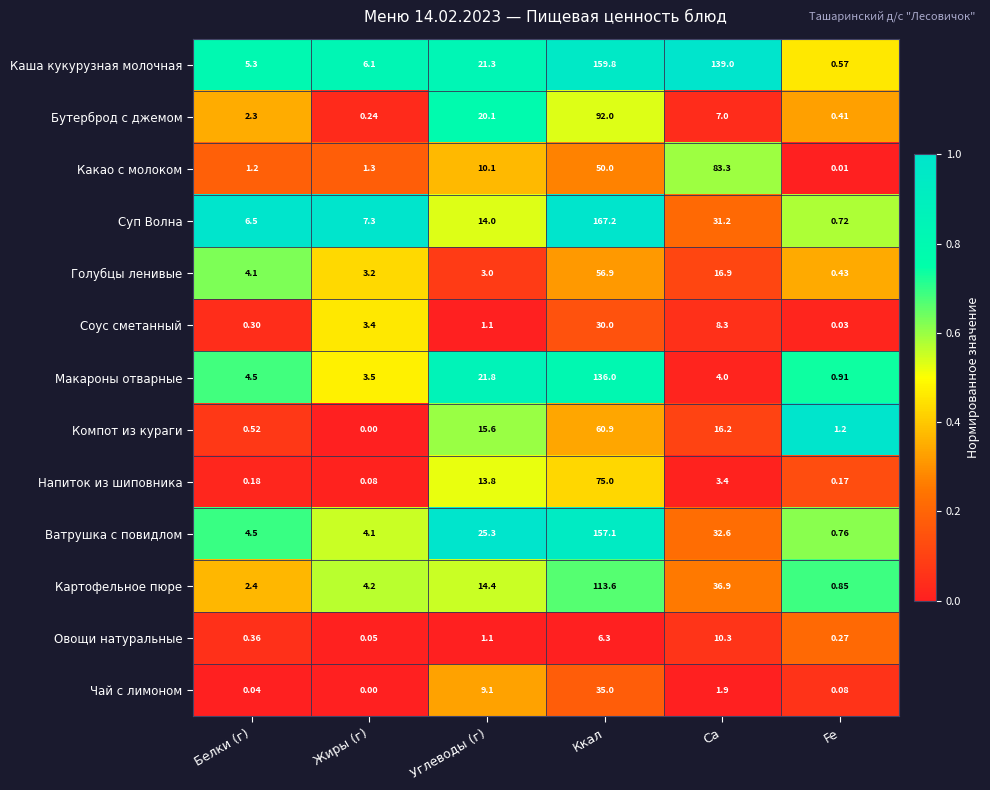

What is the difference between the highest and lowest values at Углеводы (г)?

24.2